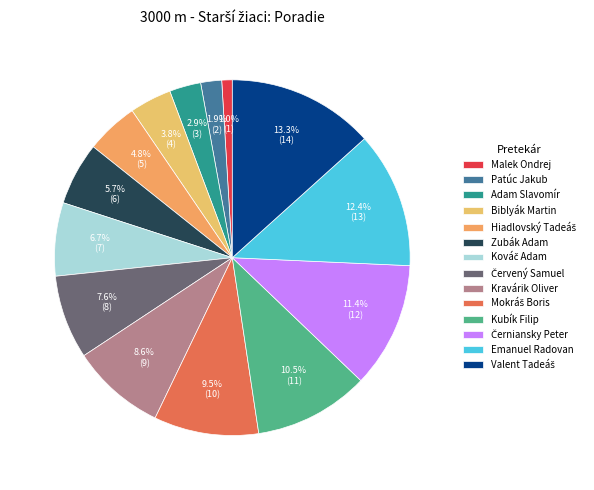

The Kubík Filip slice represents 24% of the pie. True or false?

False